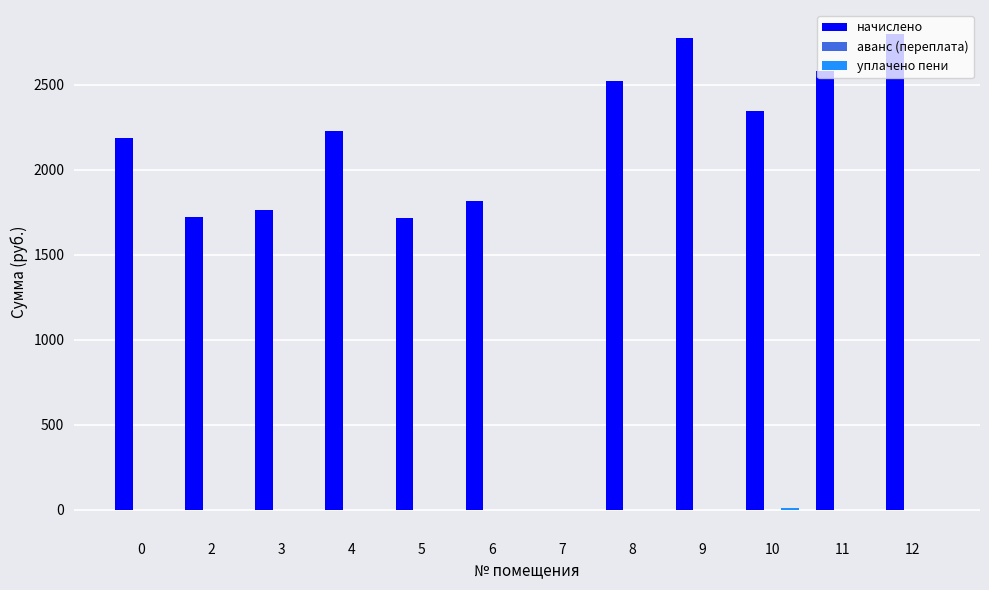

Where does the начислено series first go above 2228?

4